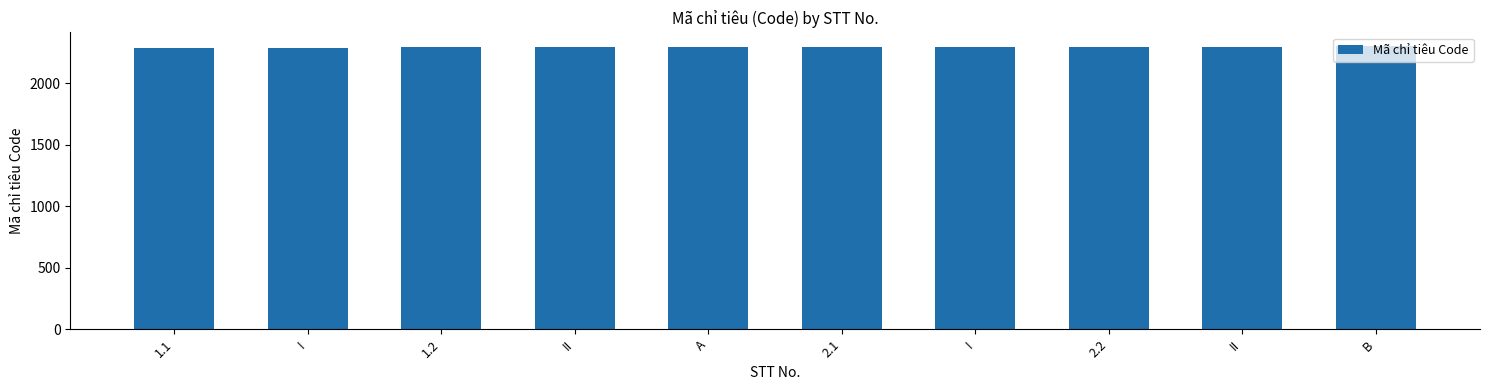

How many values are below 2292?

5